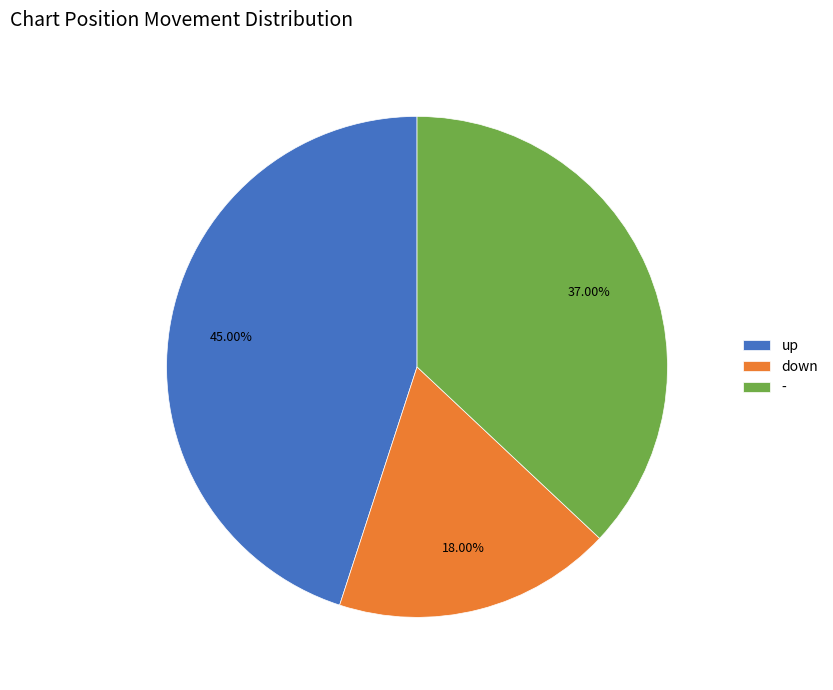

Does any single category account for the majority?

No